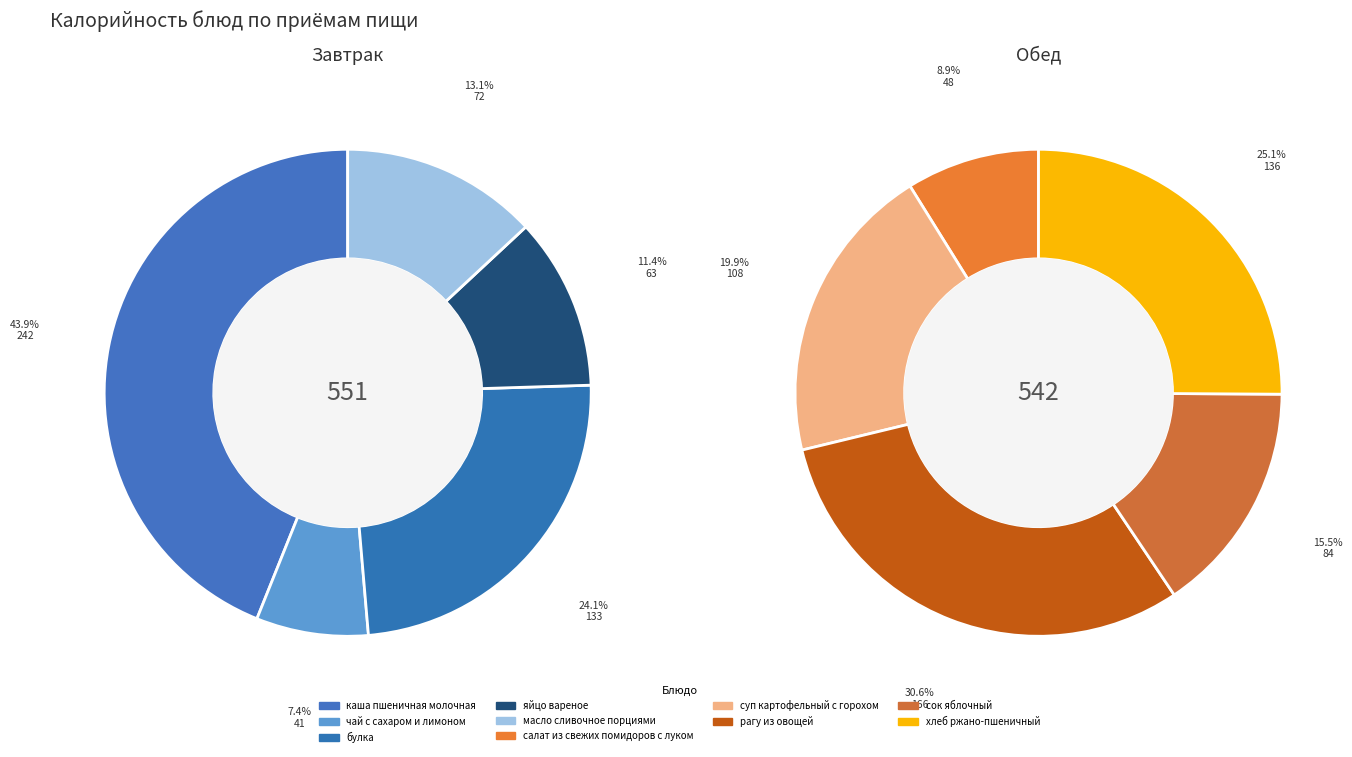

Combined, do булка and масло сливочное порциями account for over 50%?

No